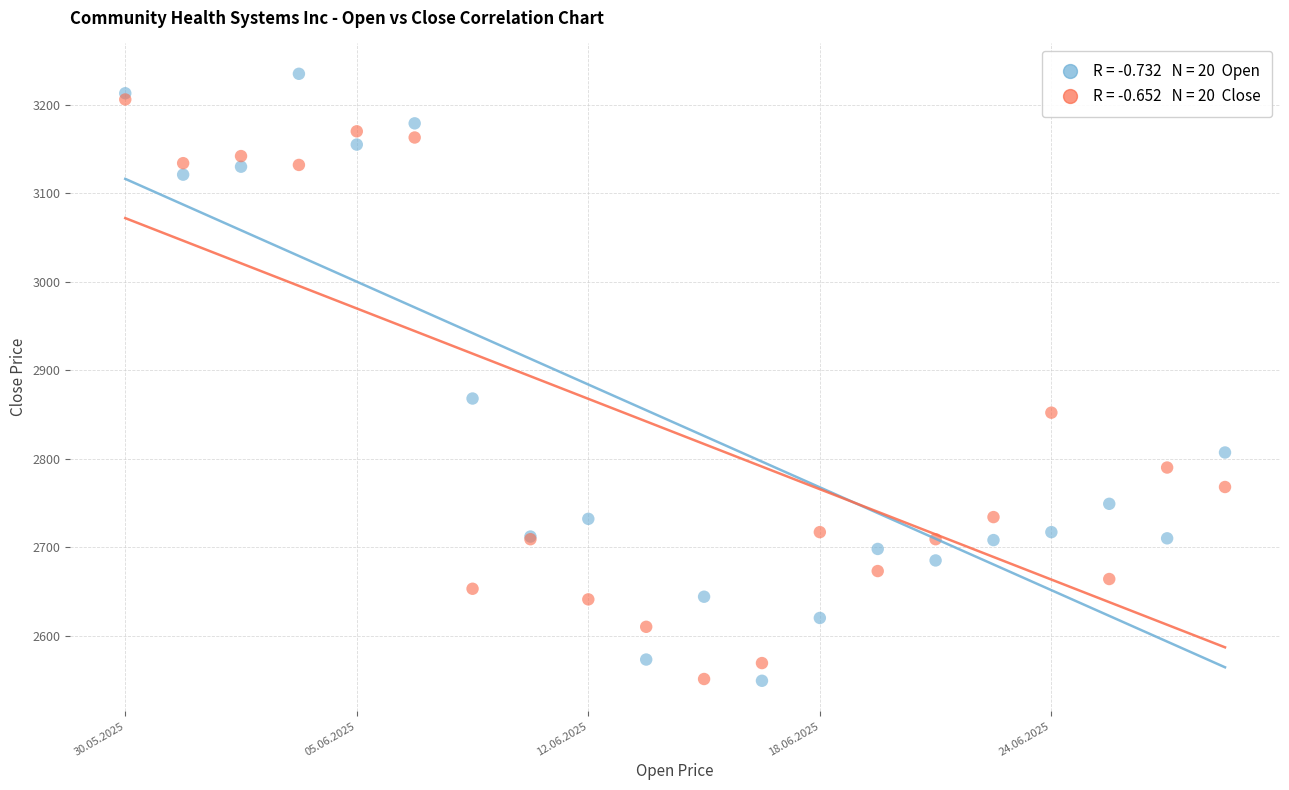

Across all series, what Y value is closest to 2892?

2868